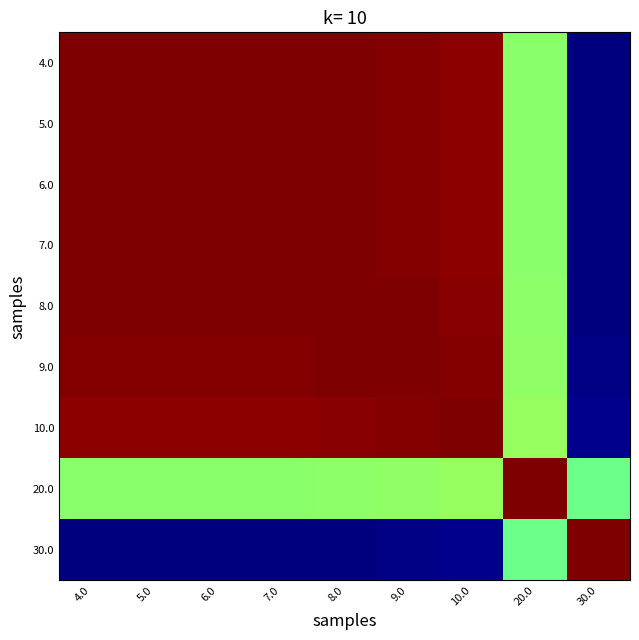

At which category is the sum across all series the highest?

8.0